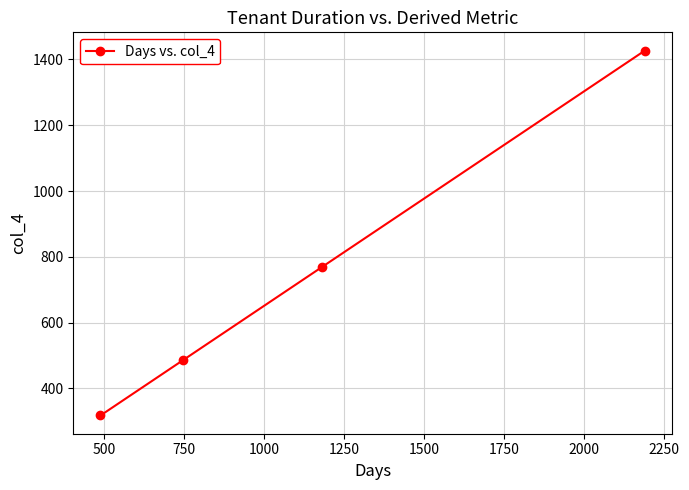

What is the value of the 3rd point from the left?

768.6